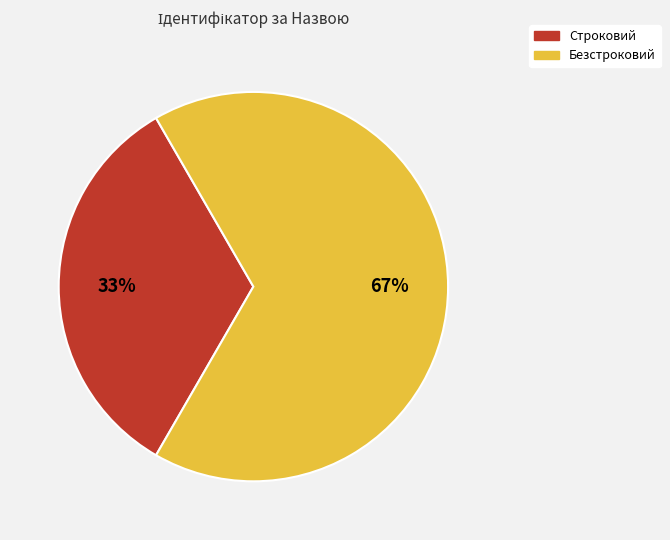

Count the number of slices in the pie.

2